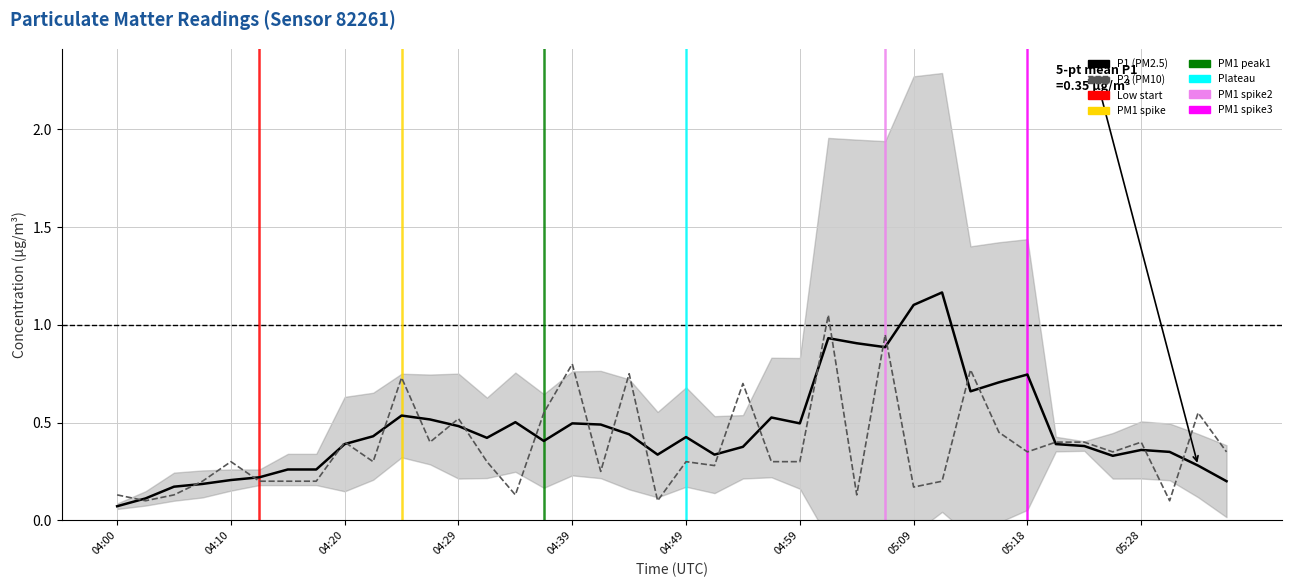

Between 04:17 and 04:27, which is larger?

04:27